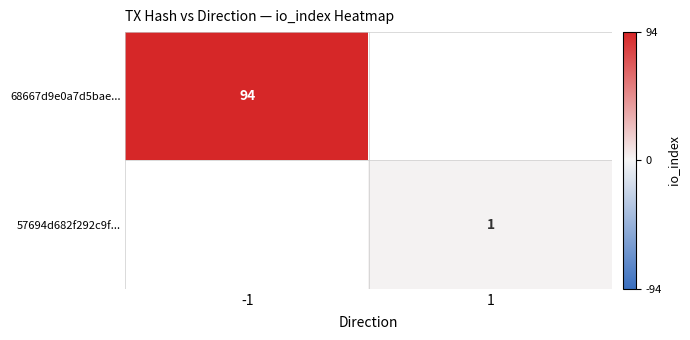

Is the value of 68667d9e0a7d5bae... at -1 greater than the value of 57694d682f292c9f... at 1?

Yes